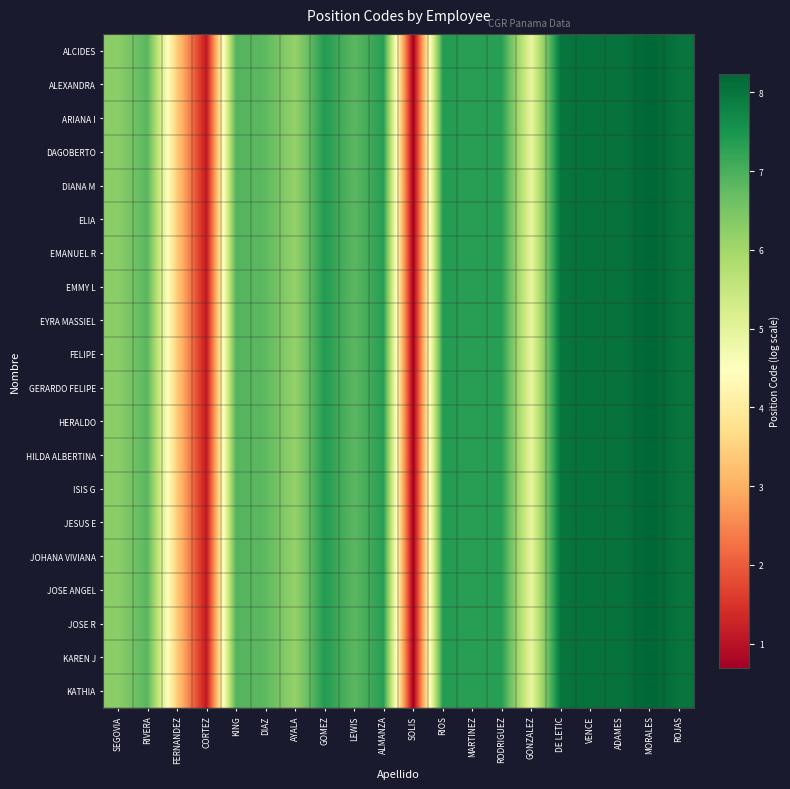

Reading left to right, what are all the values shown in this chart?

ALCIDES: SEGOVIA=6.3	RIVERA=6.9	FERNANDEZ=3.4	CORTEZ=1.1	KING=6.9	DIAZ=6.8	AYALA=6.2	GOMEZ=7.4	LEWIS=6.8	ALMANZA=7.3	SOLIS=0.7	RIOS=7.4	MARTINEZ=7.3	RODRIGUEZ=7.3	GONZALEZ=4.9	DE LETIC=8.0	VENCE=8.0	ADAMES=8.0	MORALES=8.2	ROJAS=8.0
ALEXANDRA: SEGOVIA=6.3	RIVERA=6.9	FERNANDEZ=3.4	CORTEZ=1.1	KING=6.9	DIAZ=6.8	AYALA=6.2	GOMEZ=7.4	LEWIS=6.8	ALMANZA=7.3	SOLIS=0.7	RIOS=7.4	MARTINEZ=7.3	RODRIGUEZ=7.3	GONZALEZ=4.9	DE LETIC=8.0	VENCE=8.0	ADAMES=8.0	MORALES=8.2	ROJAS=8.0
ARIANA I: SEGOVIA=6.3	RIVERA=6.9	FERNANDEZ=3.4	CORTEZ=1.1	KING=6.9	DIAZ=6.8	AYALA=6.2	GOMEZ=7.4	LEWIS=6.8	ALMANZA=7.3	SOLIS=0.7	RIOS=7.4	MARTINEZ=7.3	RODRIGUEZ=7.3	GONZALEZ=4.9	DE LETIC=8.0	VENCE=8.0	ADAMES=8.0	MORALES=8.2	ROJAS=8.0
DAGOBERTO: SEGOVIA=6.3	RIVERA=6.9	FERNANDEZ=3.4	CORTEZ=1.1	KING=6.9	DIAZ=6.8	AYALA=6.2	GOMEZ=7.4	LEWIS=6.8	ALMANZA=7.3	SOLIS=0.7	RIOS=7.4	MARTINEZ=7.3	RODRIGUEZ=7.3	GONZALEZ=4.9	DE LETIC=8.0	VENCE=8.0	ADAMES=8.0	MORALES=8.2	ROJAS=8.0
DIANA M: SEGOVIA=6.3	RIVERA=6.9	FERNANDEZ=3.4	CORTEZ=1.1	KING=6.9	DIAZ=6.8	AYALA=6.2	GOMEZ=7.4	LEWIS=6.8	ALMANZA=7.3	SOLIS=0.7	RIOS=7.4	MARTINEZ=7.3	RODRIGUEZ=7.3	GONZALEZ=4.9	DE LETIC=8.0	VENCE=8.0	ADAMES=8.0	MORALES=8.2	ROJAS=8.0
ELIA: SEGOVIA=6.3	RIVERA=6.9	FERNANDEZ=3.4	CORTEZ=1.1	KING=6.9	DIAZ=6.8	AYALA=6.2	GOMEZ=7.4	LEWIS=6.8	ALMANZA=7.3	SOLIS=0.7	RIOS=7.4	MARTINEZ=7.3	RODRIGUEZ=7.3	GONZALEZ=4.9	DE LETIC=8.0	VENCE=8.0	ADAMES=8.0	MORALES=8.2	ROJAS=8.0
EMANUEL R: SEGOVIA=6.3	RIVERA=6.9	FERNANDEZ=3.4	CORTEZ=1.1	KING=6.9	DIAZ=6.8	AYALA=6.2	GOMEZ=7.4	LEWIS=6.8	ALMANZA=7.3	SOLIS=0.7	RIOS=7.4	MARTINEZ=7.3	RODRIGUEZ=7.3	GONZALEZ=4.9	DE LETIC=8.0	VENCE=8.0	ADAMES=8.0	MORALES=8.2	ROJAS=8.0
EMMY L: SEGOVIA=6.3	RIVERA=6.9	FERNANDEZ=3.4	CORTEZ=1.1	KING=6.9	DIAZ=6.8	AYALA=6.2	GOMEZ=7.4	LEWIS=6.8	ALMANZA=7.3	SOLIS=0.7	RIOS=7.4	MARTINEZ=7.3	RODRIGUEZ=7.3	GONZALEZ=4.9	DE LETIC=8.0	VENCE=8.0	ADAMES=8.0	MORALES=8.2	ROJAS=8.0
EYRA MASSIEL: SEGOVIA=6.3	RIVERA=6.9	FERNANDEZ=3.4	CORTEZ=1.1	KING=6.9	DIAZ=6.8	AYALA=6.2	GOMEZ=7.4	LEWIS=6.8	ALMANZA=7.3	SOLIS=0.7	RIOS=7.4	MARTINEZ=7.3	RODRIGUEZ=7.3	GONZALEZ=4.9	DE LETIC=8.0	VENCE=8.0	ADAMES=8.0	MORALES=8.2	ROJAS=8.0
FELIPE: SEGOVIA=6.3	RIVERA=6.9	FERNANDEZ=3.4	CORTEZ=1.1	KING=6.9	DIAZ=6.8	AYALA=6.2	GOMEZ=7.4	LEWIS=6.8	ALMANZA=7.3	SOLIS=0.7	RIOS=7.4	MARTINEZ=7.3	RODRIGUEZ=7.3	GONZALEZ=4.9	DE LETIC=8.0	VENCE=8.0	ADAMES=8.0	MORALES=8.2	ROJAS=8.0
GERARDO FELIPE: SEGOVIA=6.3	RIVERA=6.9	FERNANDEZ=3.4	CORTEZ=1.1	KING=6.9	DIAZ=6.8	AYALA=6.2	GOMEZ=7.4	LEWIS=6.8	ALMANZA=7.3	SOLIS=0.7	RIOS=7.4	MARTINEZ=7.3	RODRIGUEZ=7.3	GONZALEZ=4.9	DE LETIC=8.0	VENCE=8.0	ADAMES=8.0	MORALES=8.2	ROJAS=8.0
HERALDO: SEGOVIA=6.3	RIVERA=6.9	FERNANDEZ=3.4	CORTEZ=1.1	KING=6.9	DIAZ=6.8	AYALA=6.2	GOMEZ=7.4	LEWIS=6.8	ALMANZA=7.3	SOLIS=0.7	RIOS=7.4	MARTINEZ=7.3	RODRIGUEZ=7.3	GONZALEZ=4.9	DE LETIC=8.0	VENCE=8.0	ADAMES=8.0	MORALES=8.2	ROJAS=8.0
HILDA ALBERTINA: SEGOVIA=6.3	RIVERA=6.9	FERNANDEZ=3.4	CORTEZ=1.1	KING=6.9	DIAZ=6.8	AYALA=6.2	GOMEZ=7.4	LEWIS=6.8	ALMANZA=7.3	SOLIS=0.7	RIOS=7.4	MARTINEZ=7.3	RODRIGUEZ=7.3	GONZALEZ=4.9	DE LETIC=8.0	VENCE=8.0	ADAMES=8.0	MORALES=8.2	ROJAS=8.0
ISIS G: SEGOVIA=6.3	RIVERA=6.9	FERNANDEZ=3.4	CORTEZ=1.1	KING=6.9	DIAZ=6.8	AYALA=6.2	GOMEZ=7.4	LEWIS=6.8	ALMANZA=7.3	SOLIS=0.7	RIOS=7.4	MARTINEZ=7.3	RODRIGUEZ=7.3	GONZALEZ=4.9	DE LETIC=8.0	VENCE=8.0	ADAMES=8.0	MORALES=8.2	ROJAS=8.0
JESUS E: SEGOVIA=6.3	RIVERA=6.9	FERNANDEZ=3.4	CORTEZ=1.1	KING=6.9	DIAZ=6.8	AYALA=6.2	GOMEZ=7.4	LEWIS=6.8	ALMANZA=7.3	SOLIS=0.7	RIOS=7.4	MARTINEZ=7.3	RODRIGUEZ=7.3	GONZALEZ=4.9	DE LETIC=8.0	VENCE=8.0	ADAMES=8.0	MORALES=8.2	ROJAS=8.0
JOHANA VIVIANA: SEGOVIA=6.3	RIVERA=6.9	FERNANDEZ=3.4	CORTEZ=1.1	KING=6.9	DIAZ=6.8	AYALA=6.2	GOMEZ=7.4	LEWIS=6.8	ALMANZA=7.3	SOLIS=0.7	RIOS=7.4	MARTINEZ=7.3	RODRIGUEZ=7.3	GONZALEZ=4.9	DE LETIC=8.0	VENCE=8.0	ADAMES=8.0	MORALES=8.2	ROJAS=8.0
JOSE ANGEL: SEGOVIA=6.3	RIVERA=6.9	FERNANDEZ=3.4	CORTEZ=1.1	KING=6.9	DIAZ=6.8	AYALA=6.2	GOMEZ=7.4	LEWIS=6.8	ALMANZA=7.3	SOLIS=0.7	RIOS=7.4	MARTINEZ=7.3	RODRIGUEZ=7.3	GONZALEZ=4.9	DE LETIC=8.0	VENCE=8.0	ADAMES=8.0	MORALES=8.2	ROJAS=8.0
JOSE R: SEGOVIA=6.3	RIVERA=6.9	FERNANDEZ=3.4	CORTEZ=1.1	KING=6.9	DIAZ=6.8	AYALA=6.2	GOMEZ=7.4	LEWIS=6.8	ALMANZA=7.3	SOLIS=0.7	RIOS=7.4	MARTINEZ=7.3	RODRIGUEZ=7.3	GONZALEZ=4.9	DE LETIC=8.0	VENCE=8.0	ADAMES=8.0	MORALES=8.2	ROJAS=8.0
KAREN J: SEGOVIA=6.3	RIVERA=6.9	FERNANDEZ=3.4	CORTEZ=1.1	KING=6.9	DIAZ=6.8	AYALA=6.2	GOMEZ=7.4	LEWIS=6.8	ALMANZA=7.3	SOLIS=0.7	RIOS=7.4	MARTINEZ=7.3	RODRIGUEZ=7.3	GONZALEZ=4.9	DE LETIC=8.0	VENCE=8.0	ADAMES=8.0	MORALES=8.2	ROJAS=8.0
KATHIA: SEGOVIA=6.3	RIVERA=6.9	FERNANDEZ=3.4	CORTEZ=1.1	KING=6.9	DIAZ=6.8	AYALA=6.2	GOMEZ=7.4	LEWIS=6.8	ALMANZA=7.3	SOLIS=0.7	RIOS=7.4	MARTINEZ=7.3	RODRIGUEZ=7.3	GONZALEZ=4.9	DE LETIC=8.0	VENCE=8.0	ADAMES=8.0	MORALES=8.2	ROJAS=8.0